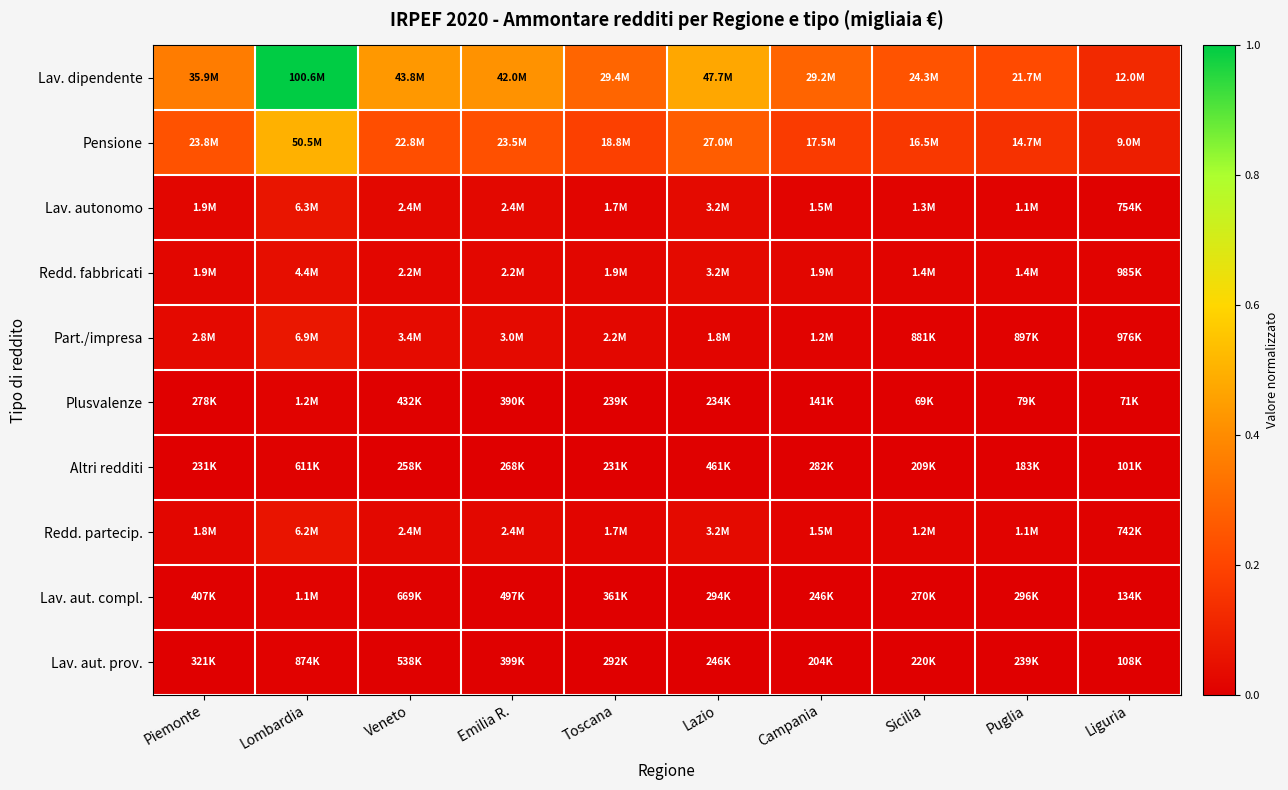

What is the total value across all series at Lazio?

0.9